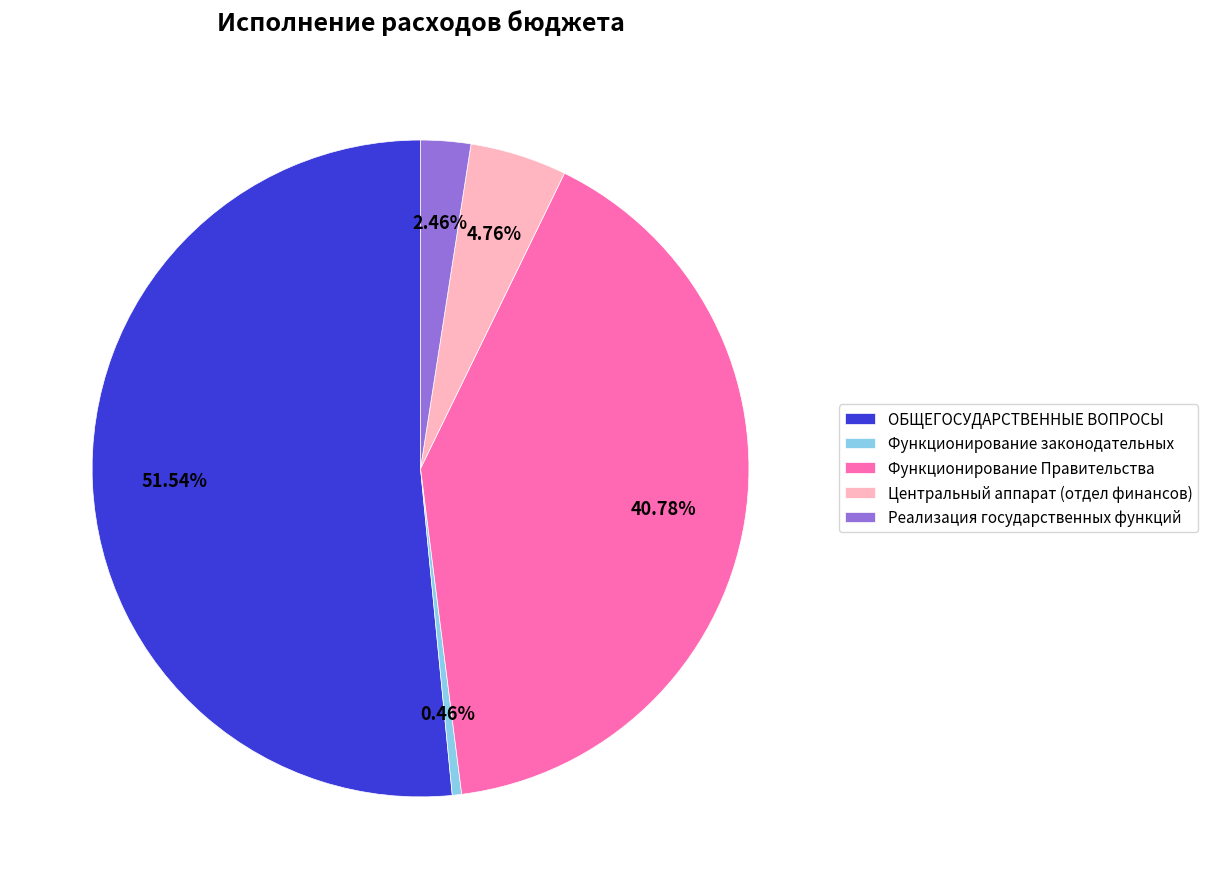

Between ОБЩЕГОСУДАРСТВЕННЫЕ ВОПРОСЫ and Функционирование законодательных, which is larger?

ОБЩЕГОСУДАРСТВЕННЫЕ ВОПРОСЫ